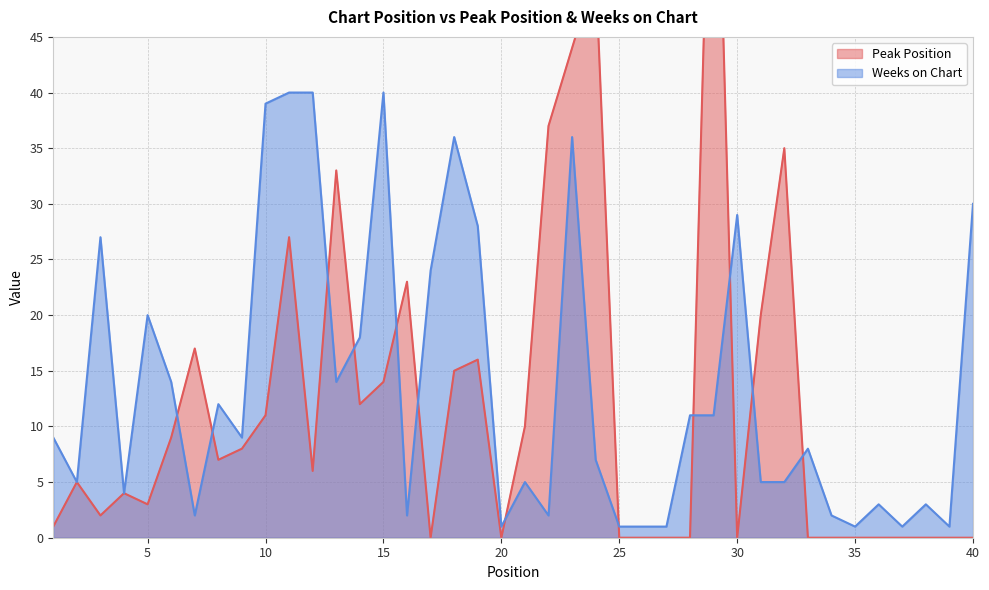

Reading left to right, what are all the values shown in this chart?

Peak Position: 1=1	2=5	3=2	4=4	5=3	6=9	7=17	8=7	9=8	10=11	11=27	12=6	13=33	14=12	15=14	16=23	17=0	18=15	19=16	20=0	21=10	22=37	23=44	24=51	25=0	26=0	27=0	28=0	29=77	30=0	31=20	32=35	33=0	34=0	35=0	36=0	37=0	38=0	39=0	40=0
Weeks on Chart: 1=9	2=5	3=27	4=4	5=20	6=14	7=2	8=12	9=9	10=39	11=40	12=40	13=14	14=18	15=40	16=2	17=24	18=36	19=28	20=1	21=5	22=2	23=36	24=7	25=1	26=1	27=1	28=11	29=11	30=29	31=5	32=5	33=8	34=2	35=1	36=3	37=1	38=3	39=1	40=30